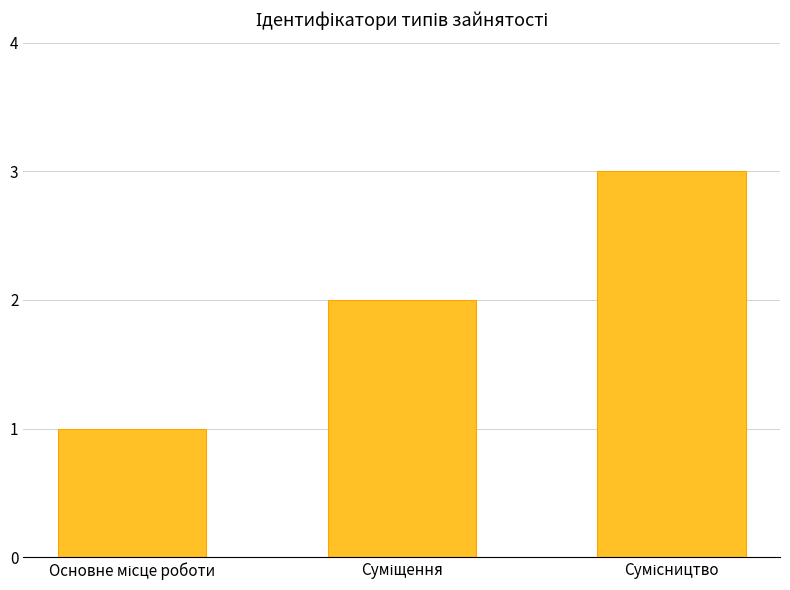

What is the sum of all values?

6